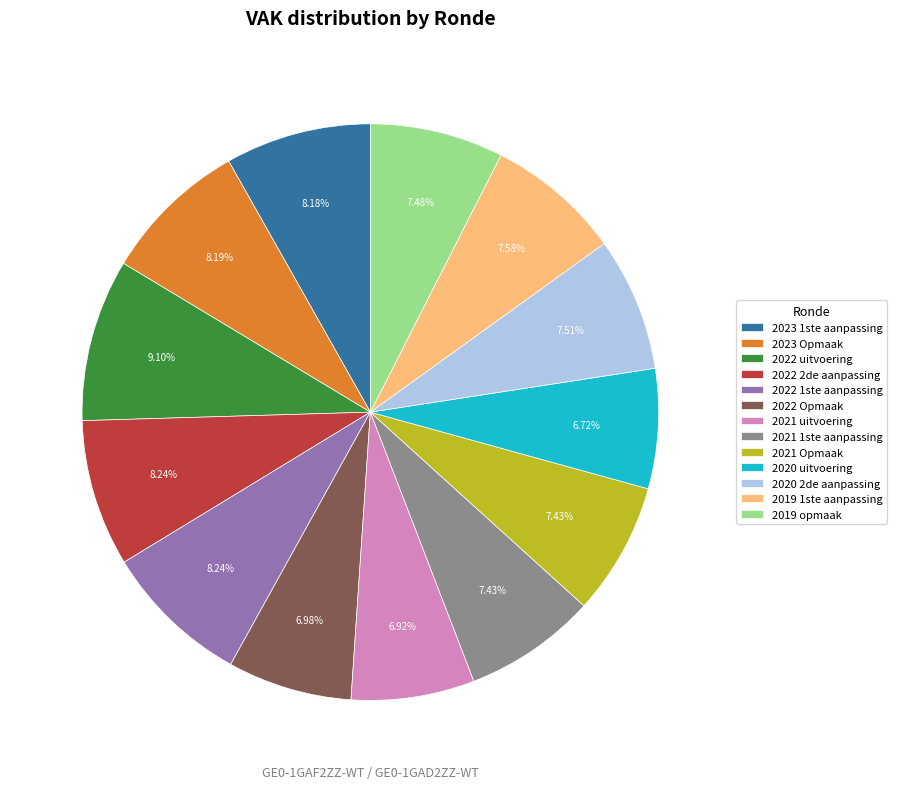

Count the number of slices in the pie.

13